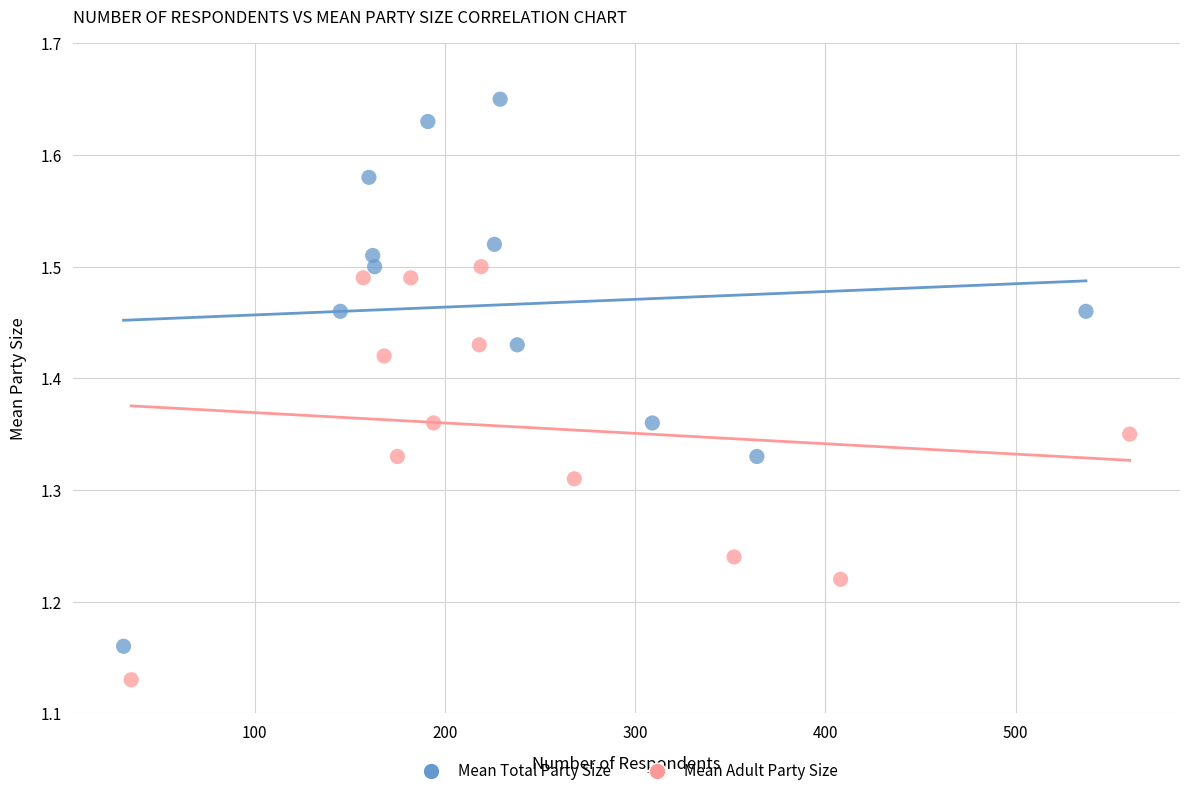

Which series has the widest spread of Y values?

Mean Total Party Size